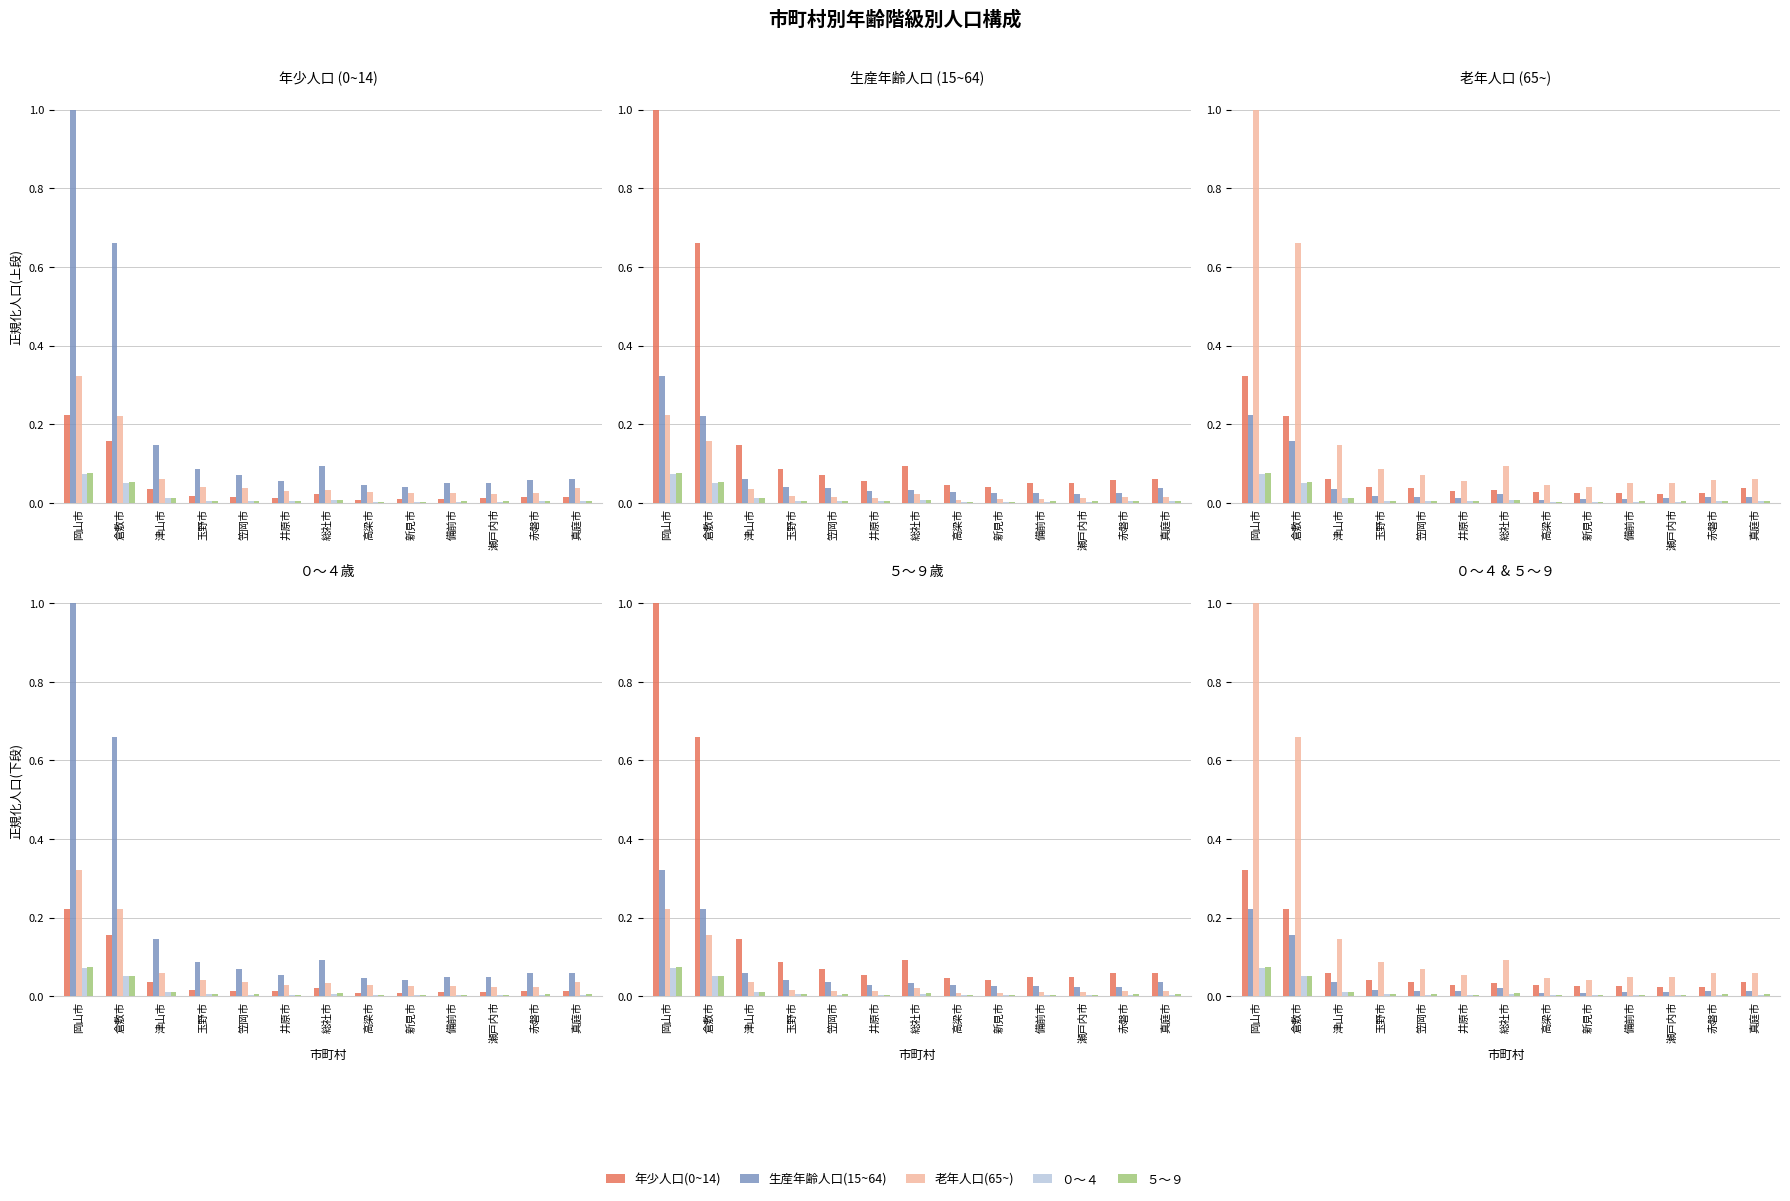

True or false: 老年人口(65~) has a value of 0.4 at 倉敷市.

False